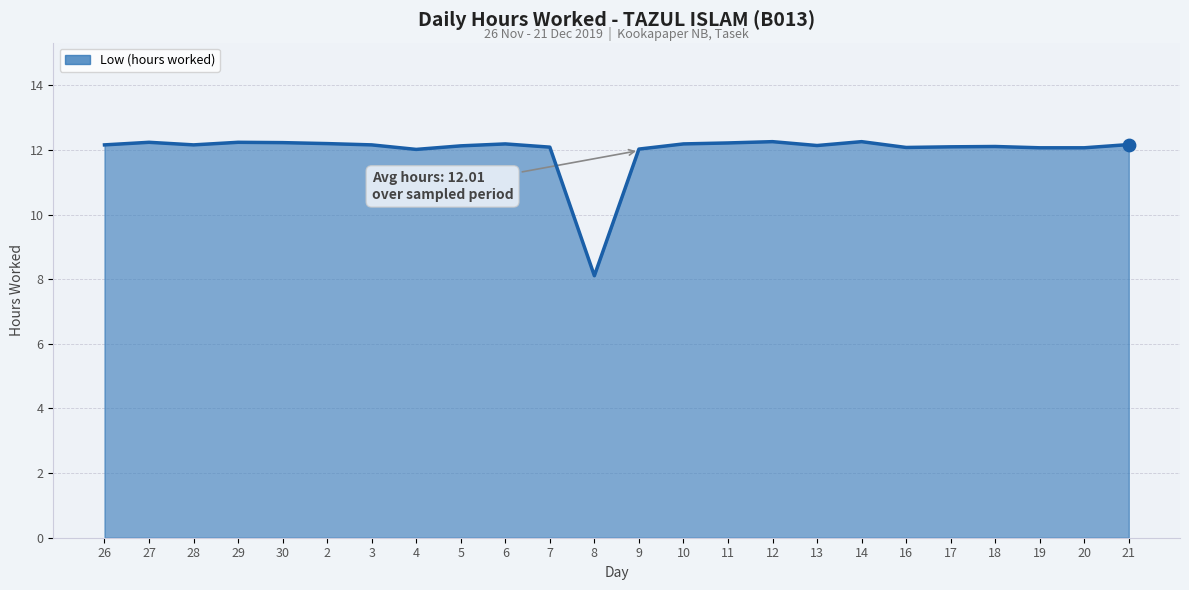

True or false: the data shows 4.9 at 4.

False